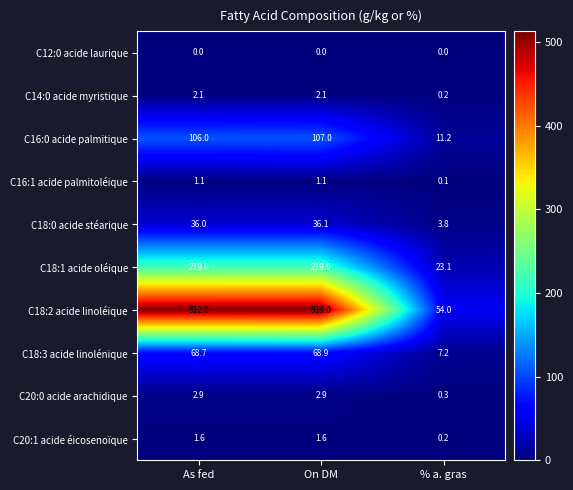

What is the highest value of the C20:1 acide éicosenoïque series?

1.6